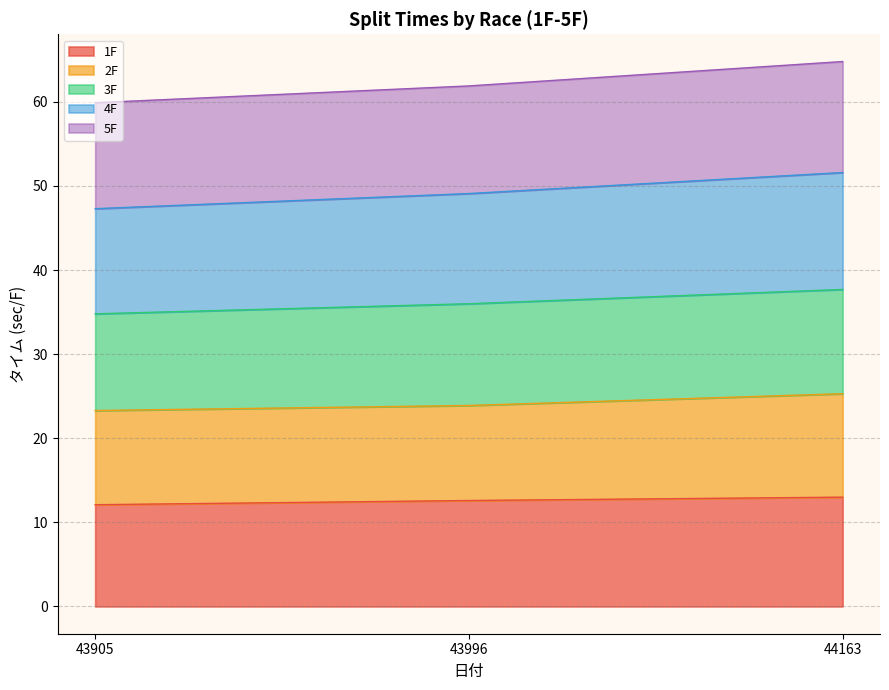

The value of 1F at 43996 is 19.5. True or false?

False